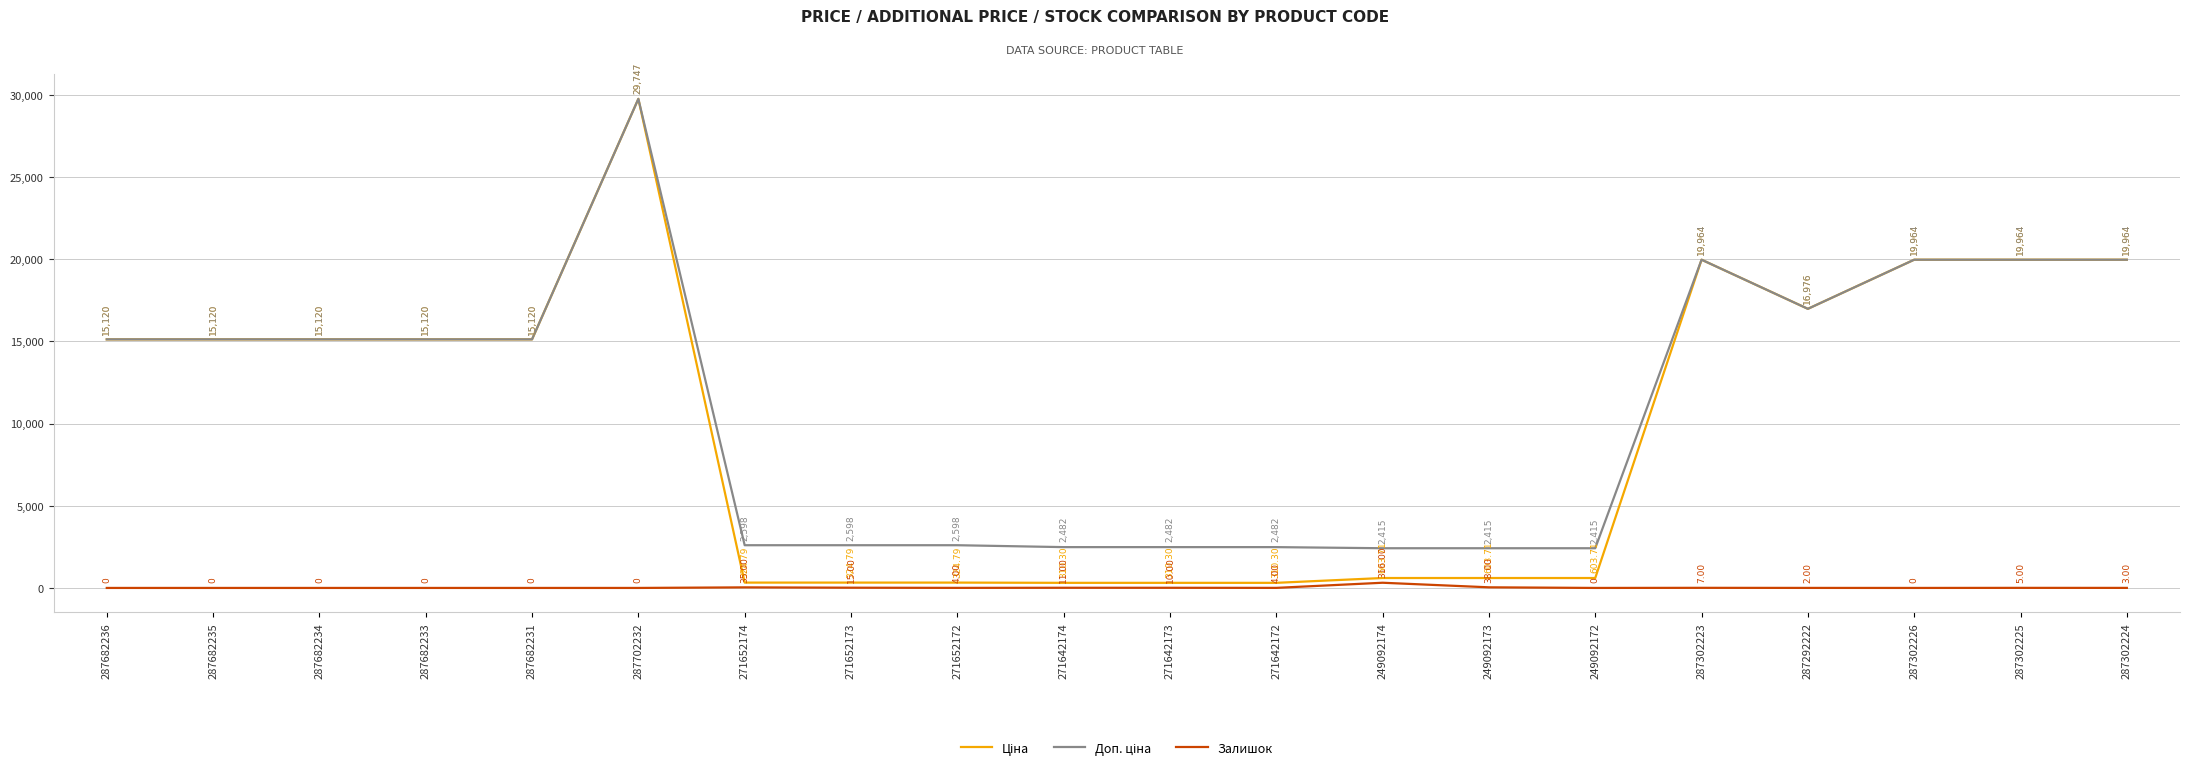

Count the number of data series in this chart.

3